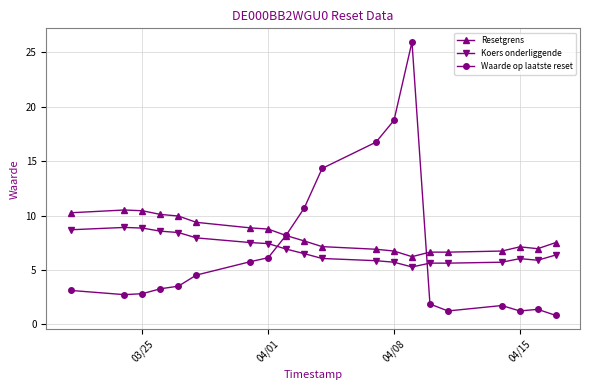

How many distinct data groups are displayed?

3